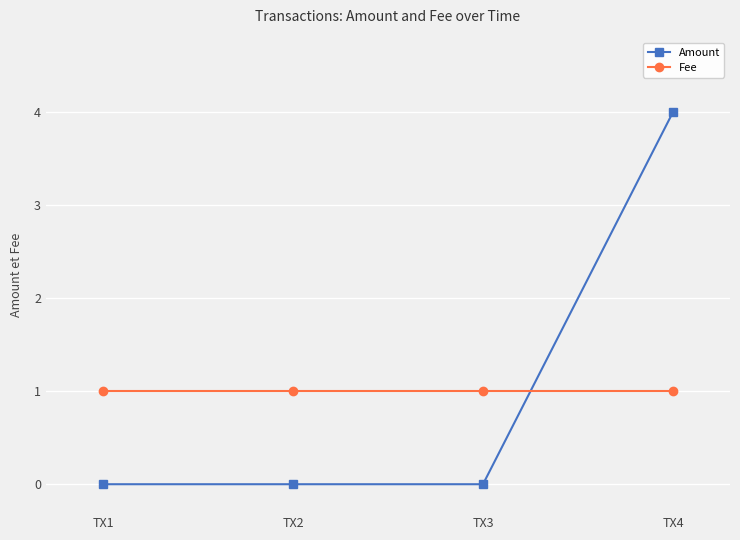

Which label corresponds to the largest value in the chart?

TX4